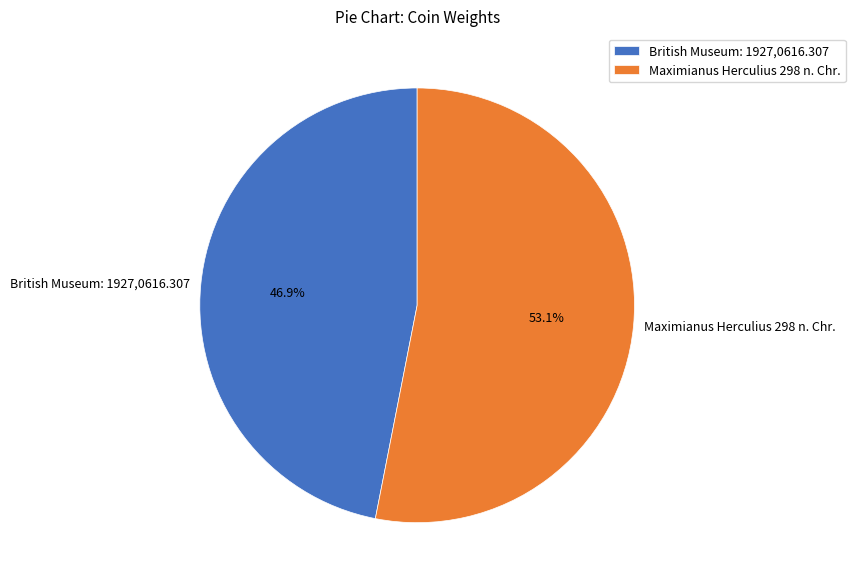

Count the number of slices in the pie.

2